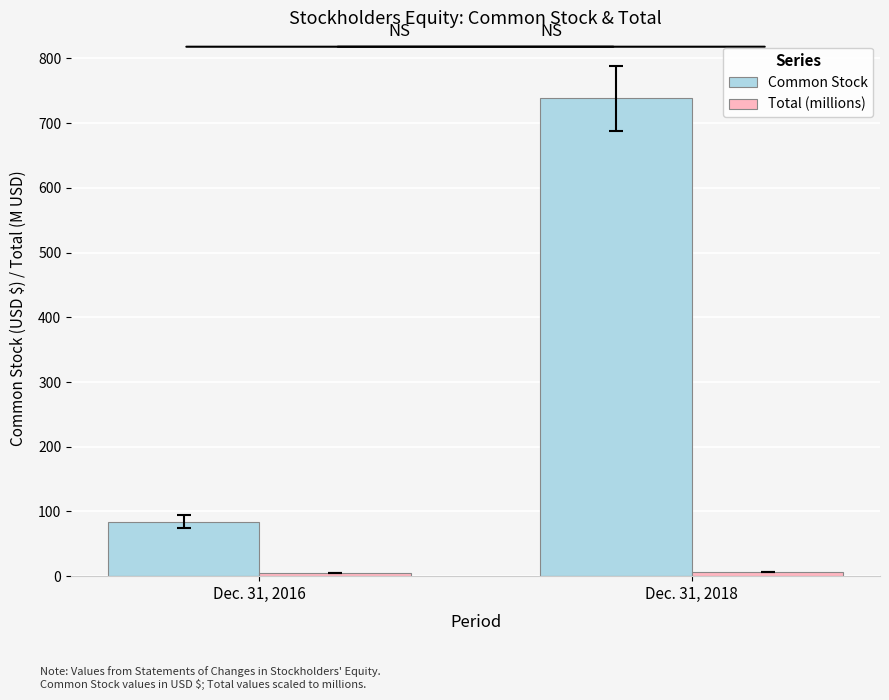

The Common Stock series shows 419.3 at Dec. 31, 2018. True or false?

False